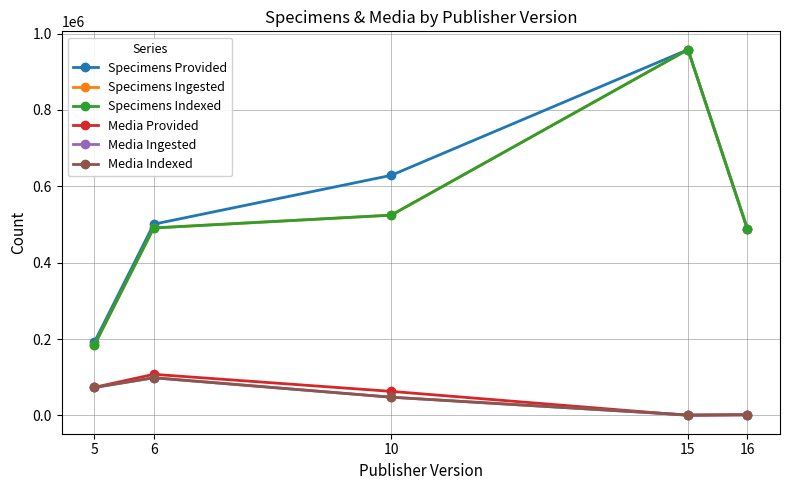

Reading left to right, list all the values displayed in this chart.

Specimens Provided: 5=191425	6=500792	10=628738	15=957984	16=488580
Specimens Ingested: 5=183844	6=490922	10=524484	15=957972	16=488580
Specimens Indexed: 5=183844	6=490922	10=524484	15=957972	16=488580
Media Provided: 5=73518	6=107638	10=63038	15=0	16=1713
Media Ingested: 5=73180	6=98662	10=47757	15=1183	16=1713
Media Indexed: 5=73180	6=98662	10=47757	15=1183	16=1713